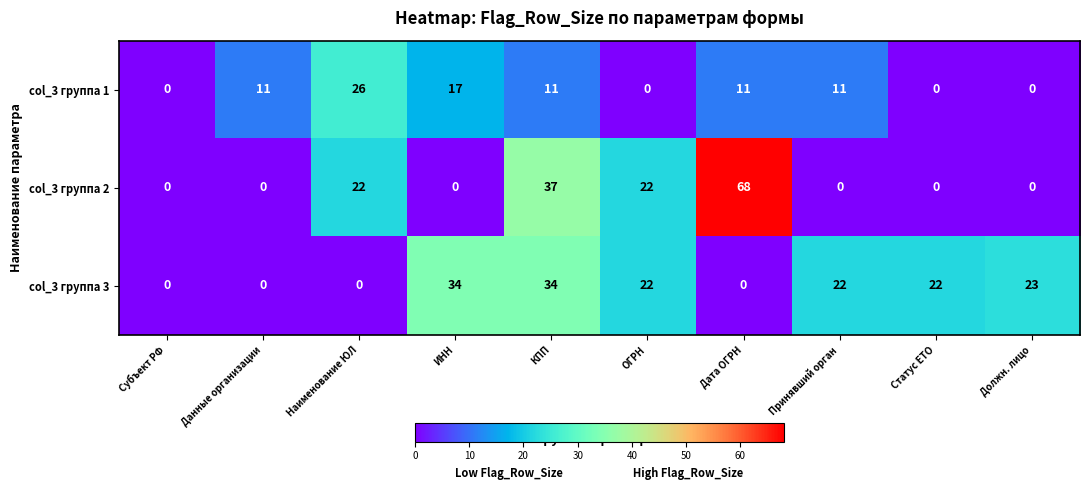

Which series has the widest spread of values?

col_3 группа 2